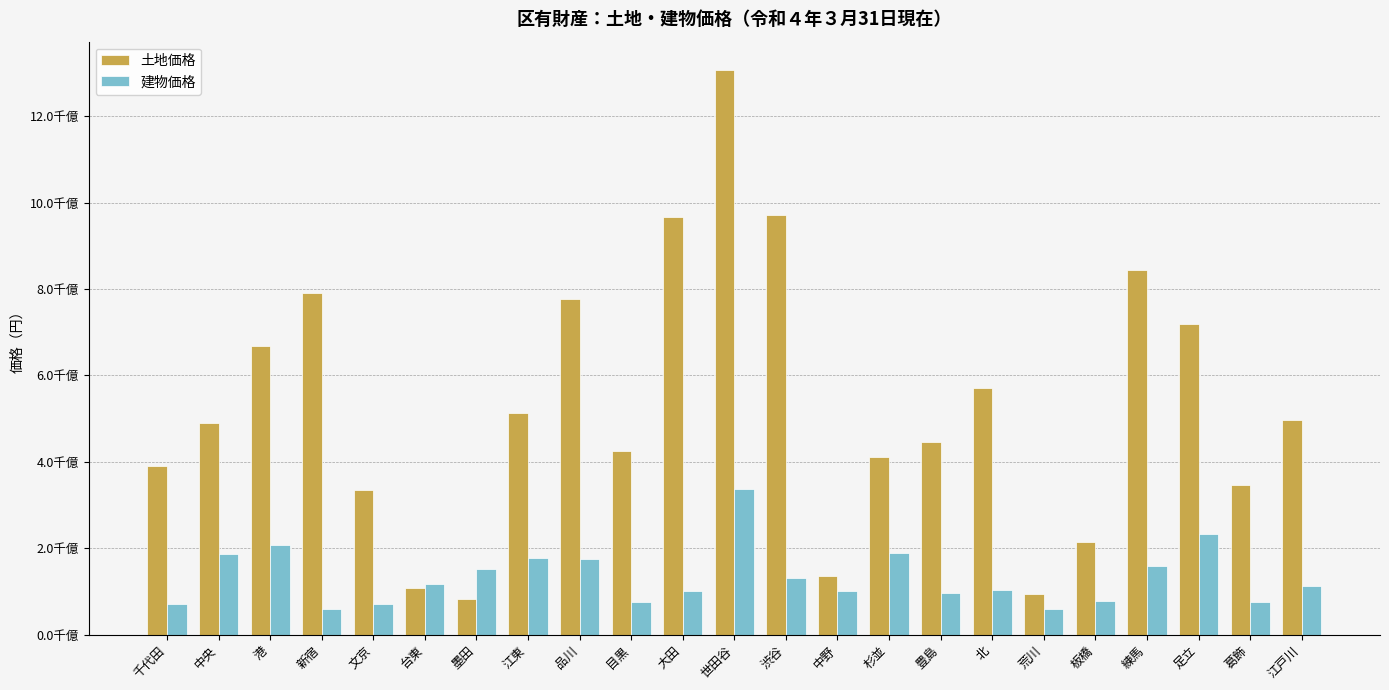

Reading left to right, transcribe all the data shown in this chart.

土地価格: 千代田=390040654578.6	中央=489651230544.0	港=668359768861.0	新宿=791545140597.0	文京=334578792322.0	台東=108515793000.0	墨田=82424460000.0	江東=513125092000.0	品川=776422452000.0	目黒=425252346300.0	大田=966902853850.0	世田谷=1307155323823.0	渋谷=970172941900.0	中野=135252496663.0	杉並=412020597700.0	豊島=446619519545.0	北=571438439967.0	荒川=93046288980.0	板橋=213485570487.0	練馬=844206100219.0	足立=718029317000.0	葛飾=346962979729.0	江戸川=495913802891.0
建物価格: 千代田=70624262117.0	中央=186210485838.0	港=206662861872.0	新宿=60033381481.0	文京=71286050741.0	台東=117585069000.0	墨田=151855584000.0	江東=176965553000.0	品川=175563927002.0	目黒=74874270400.0	大田=101686458585.0	世田谷=337014426981.0	渋谷=130525869000.0	中野=100797227200.0	杉並=188327210000.0	豊島=95338868536.0	北=104050245226.0	荒川=59384914304.0	板橋=78185103512.0	練馬=158673591754.0	足立=232440444000.0	葛飾=74921533527.0	江戸川=113342985978.0